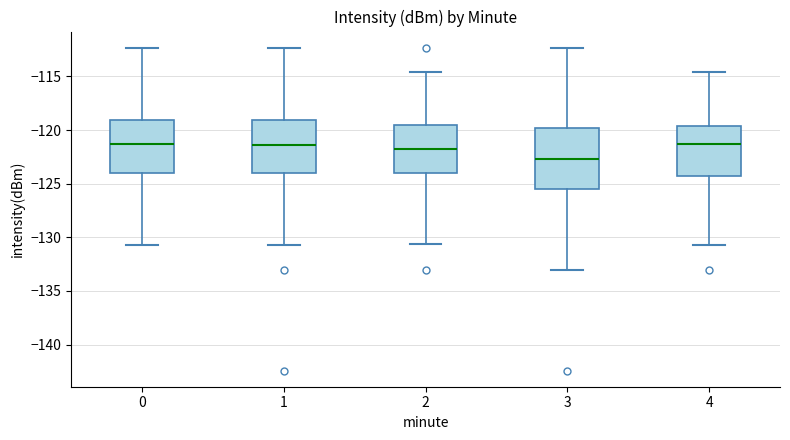

Reading left to right, read every box against the y-axis: the position of its median line, the range the box covers, and the ends of its whiskers. The values are not printed on the chart, so give them approximately, as read against the axis.

0: median -121.5, box -124.0 to -119.0, whiskers -131.0 to -112.5
1: median -121.5, box -124.0 to -119.0, whiskers -131.0 to -112.5
2: median -122.0, box -124.0 to -119.5, whiskers -130.5 to -114.5
3: median -122.5, box -125.5 to -120.0, whiskers -133.0 to -112.5
4: median -121.5, box -124.5 to -119.5, whiskers -131.0 to -114.5